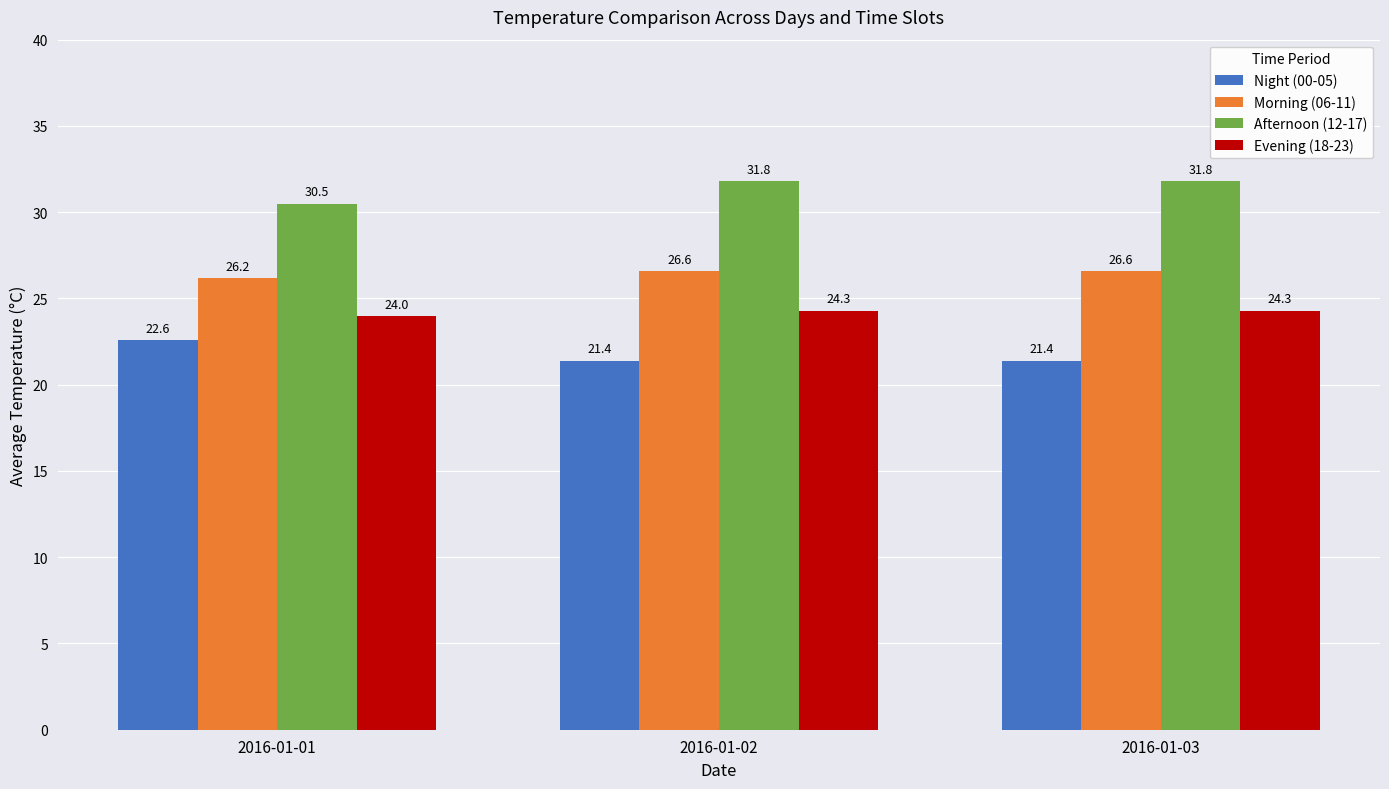

What value does the Afternoon (12-17) series have at 2016-01-03?

31.8